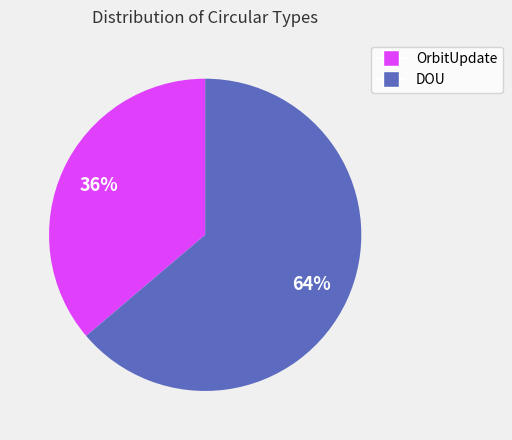

Does any single category account for the majority?

Yes